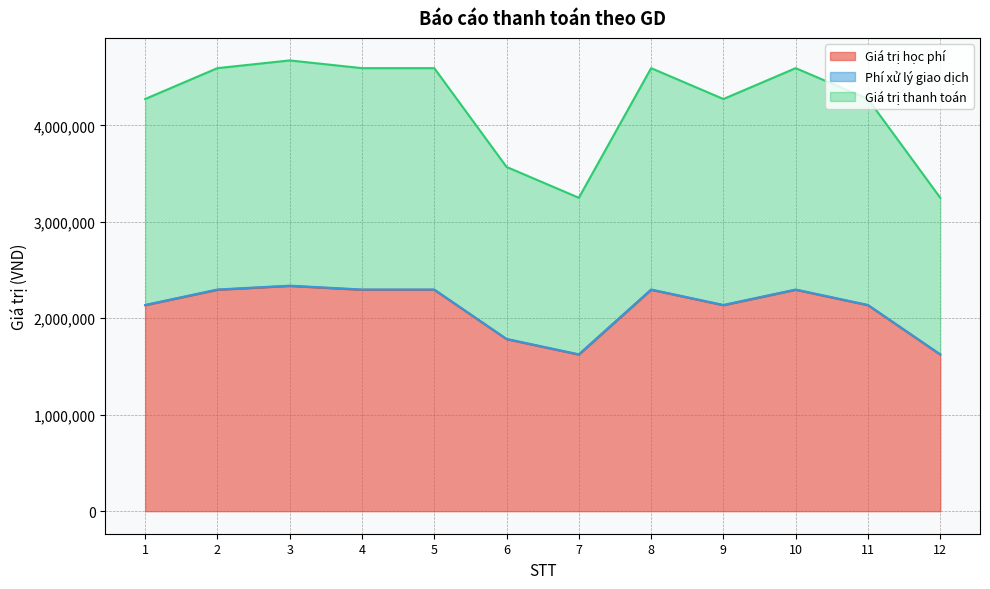

In Giá trị học phí, how many points are lower than both neighbors (excluding endpoints)?

2